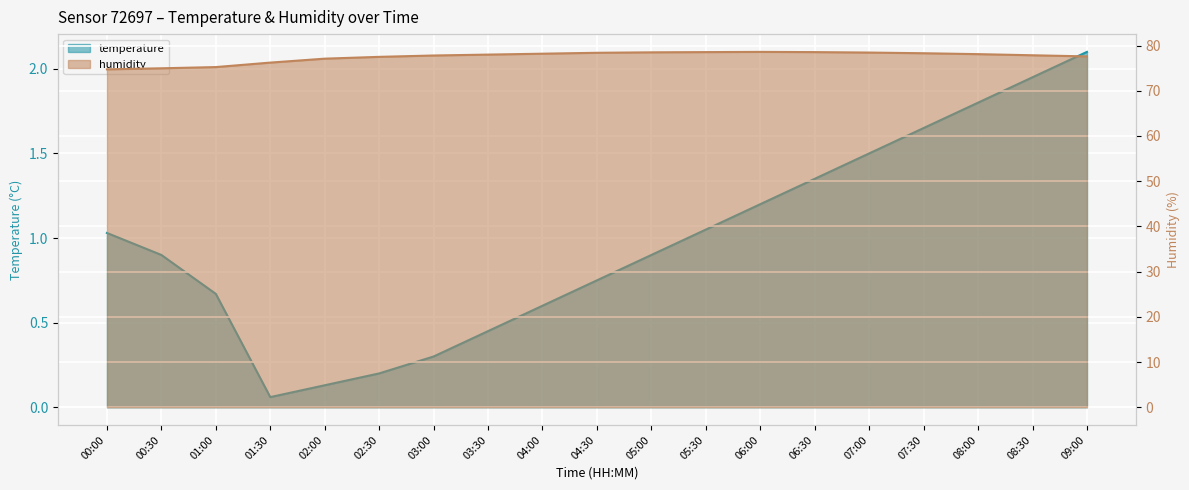

What is the approximate value of temperature at 02:30?

0.2